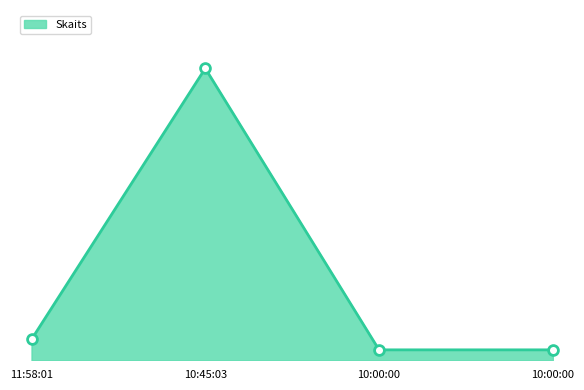

What is the change in value from 11:58:01 to 10:00:00?

-1